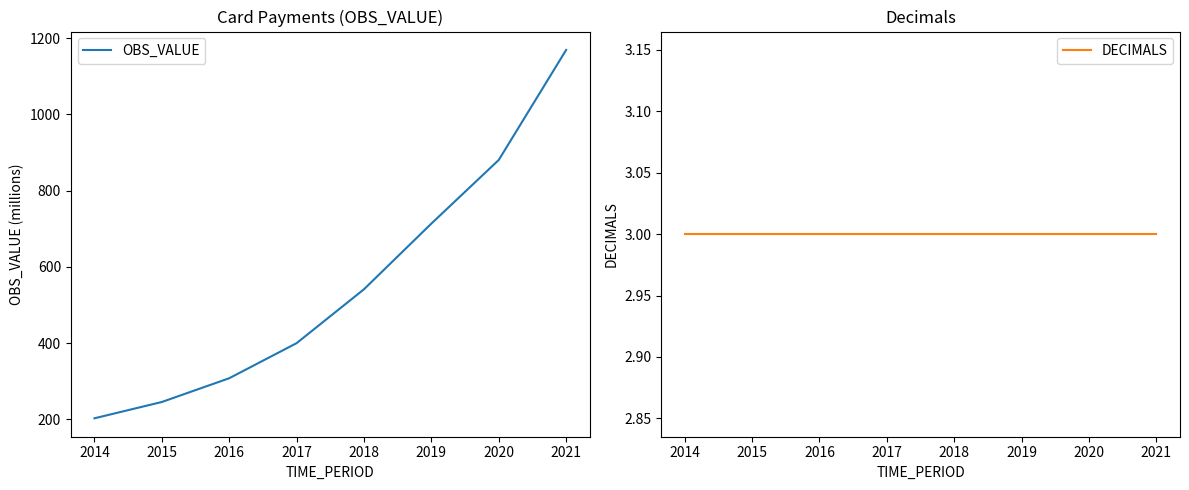

How many data points in OBS_VALUE are less than 541?

4